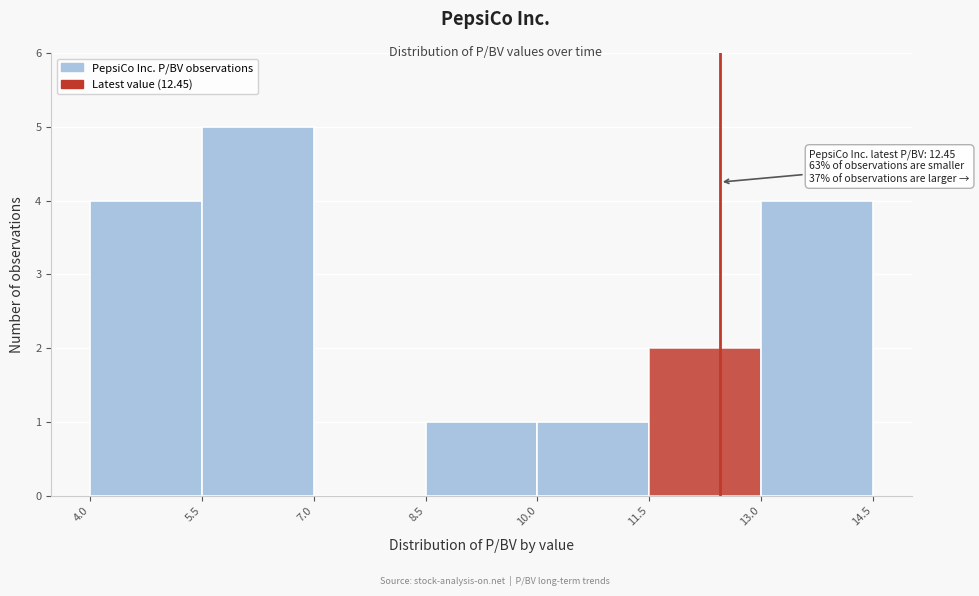

Over which range of the x-axis is the bar tallest?

5.5 to 7.0